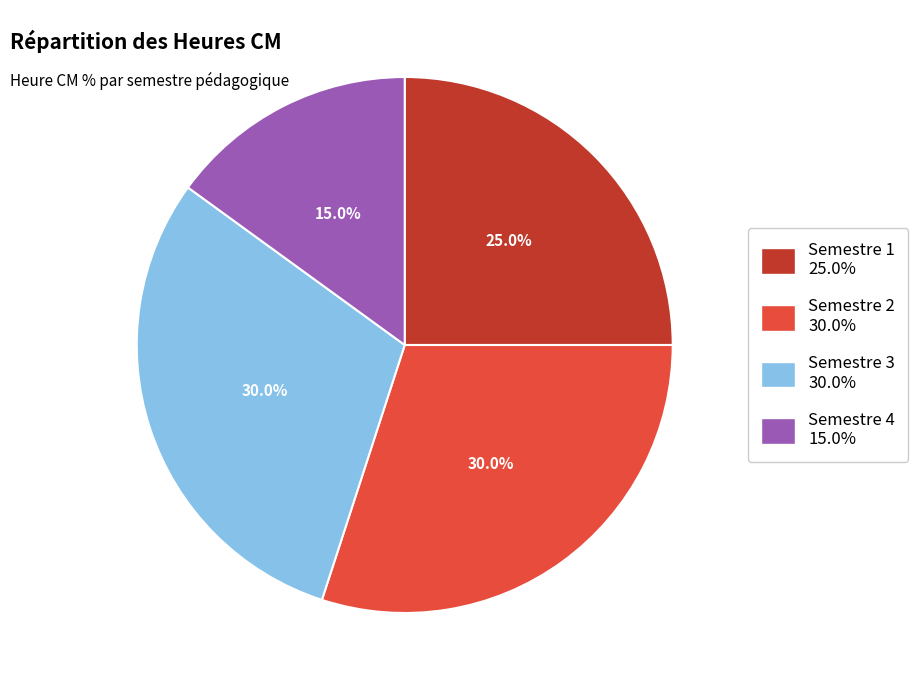

What percentage is the Semestre 2 slice, to the nearest percent?

30%